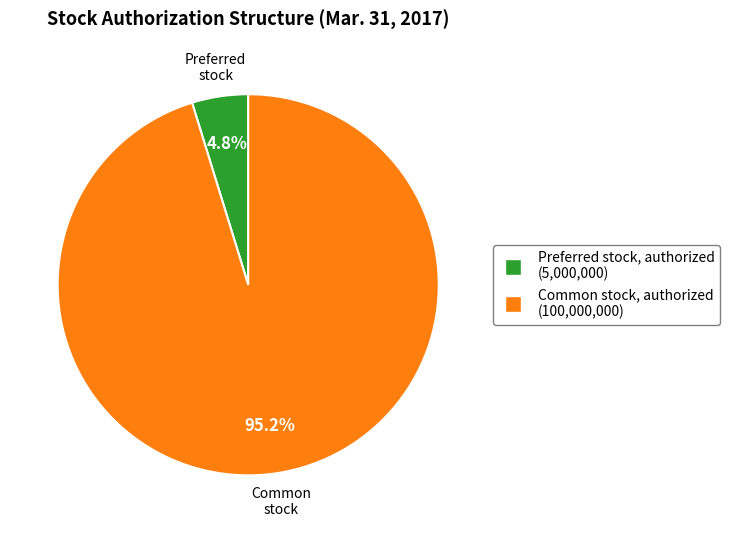

The Preferred stock, authorized slice represents 5% of the pie. True or false?

True